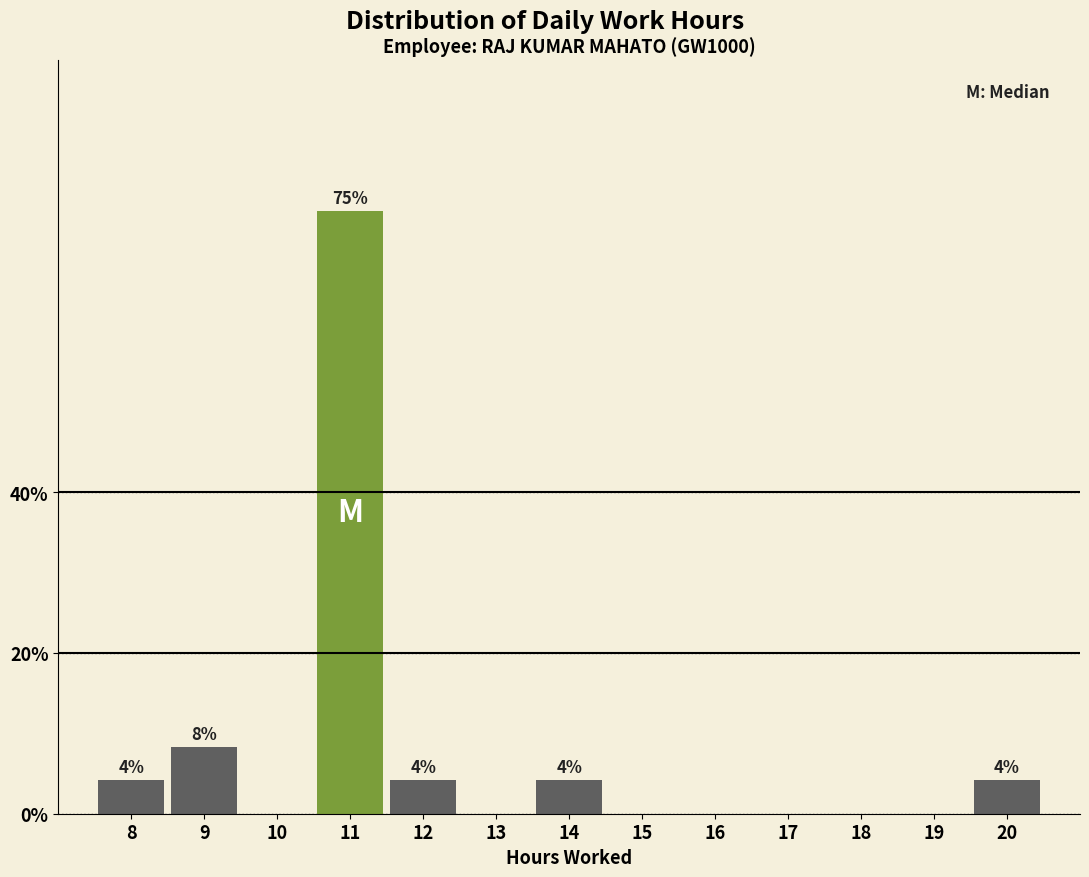

Reading left to right, list all the values displayed in this chart.

8=4.2	9=8.3	10=0.0	11=75.0	12=4.2	13=0.0	14=4.2	15=0.0	16=0.0	17=0.0	18=0.0	19=0.0	20=4.2